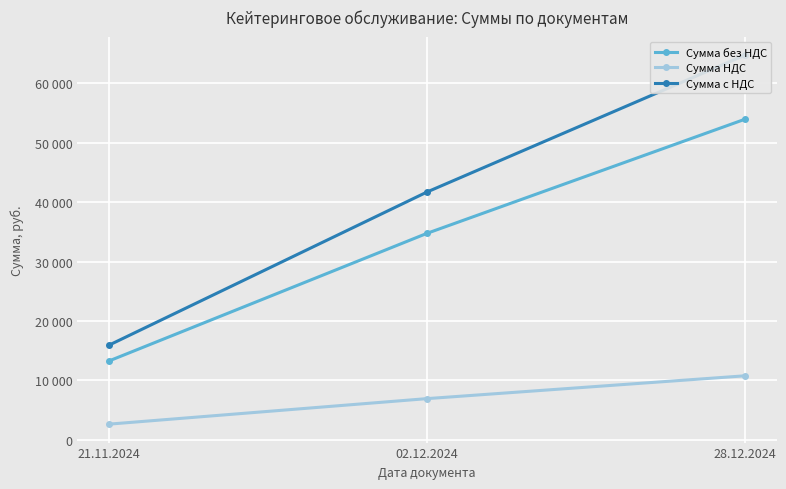

The Сумма с НДС series shows 41712 at 02.12.2024. True or false?

True